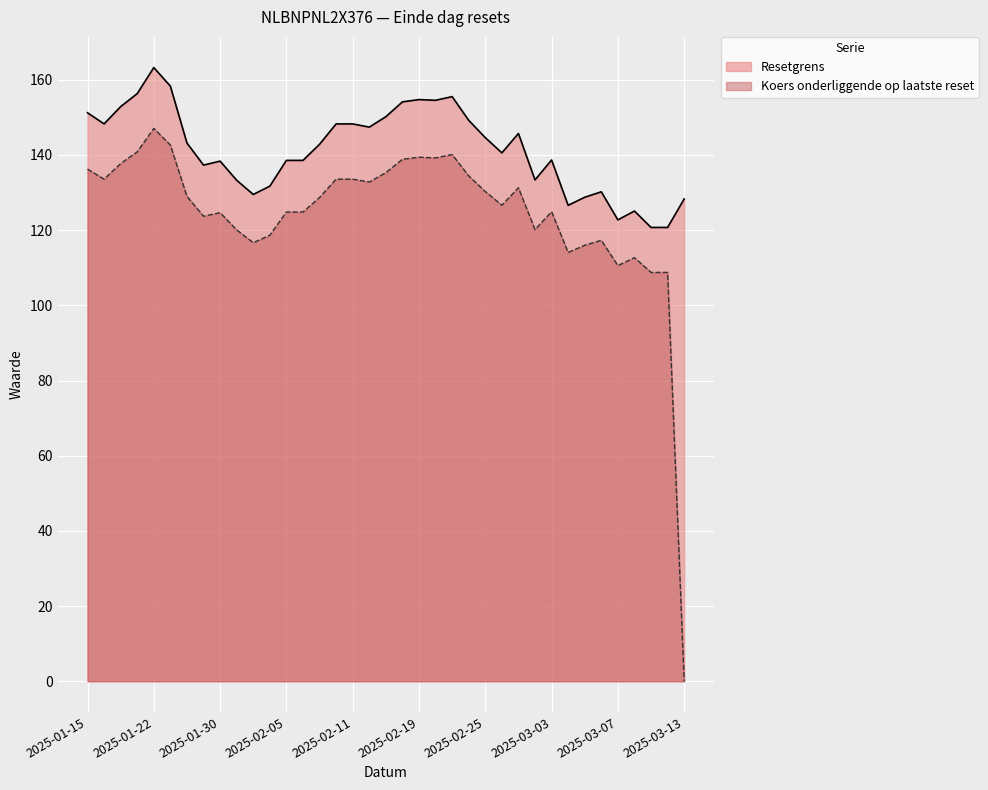

Reading left to right, what are all the values shown in this chart?

Resetgrens: 2025-01-15=151.2	2025-01-16=148.3	2025-01-17=152.9	2025-01-21=156.3	2025-01-22=163.2	2025-01-24=158.3	2025-01-28=143.2	2025-01-29=137.3	2025-01-30=138.4	2025-01-31=133.3	2025-02-03=129.5	2025-02-04=131.7	2025-02-05=138.6	2025-02-06=138.6	2025-02-07=142.8	2025-02-10=148.3	2025-02-11=148.3	2025-02-12=147.4	2025-02-14=150.2	2025-02-18=154.1	2025-02-19=154.7	2025-02-20=154.5	2025-02-21=155.5	2025-02-24=149.2	2025-02-25=144.6	2025-02-26=140.6	2025-02-27=145.7	2025-02-28=133.4	2025-03-03=138.7	2025-03-04=126.6	2025-03-05=128.7	2025-03-06=130.2	2025-03-07=122.7	2025-03-10=125.1	2025-03-11=120.7	2025-03-12=120.7	2025-03-13=128.3
Koers onderliggende op laatste reset: 2025-01-15=136.2	2025-01-16=133.6	2025-01-17=137.7	2025-01-21=140.8	2025-01-22=147.1	2025-01-24=142.6	2025-01-28=129.0	2025-01-29=123.7	2025-01-30=124.7	2025-01-31=120.1	2025-02-03=116.7	2025-02-04=118.7	2025-02-05=124.8	2025-02-06=124.8	2025-02-07=128.7	2025-02-10=133.6	2025-02-11=133.6	2025-02-12=132.8	2025-02-14=135.3	2025-02-18=138.8	2025-02-19=139.4	2025-02-20=139.2	2025-02-21=140.1	2025-02-24=134.4	2025-02-25=130.3	2025-02-26=126.6	2025-02-27=131.3	2025-02-28=120.2	2025-03-03=124.9	2025-03-04=114.1	2025-03-05=116.0	2025-03-06=117.3	2025-03-07=110.6	2025-03-10=112.7	2025-03-11=108.8	2025-03-12=108.8	2025-03-13=0.0